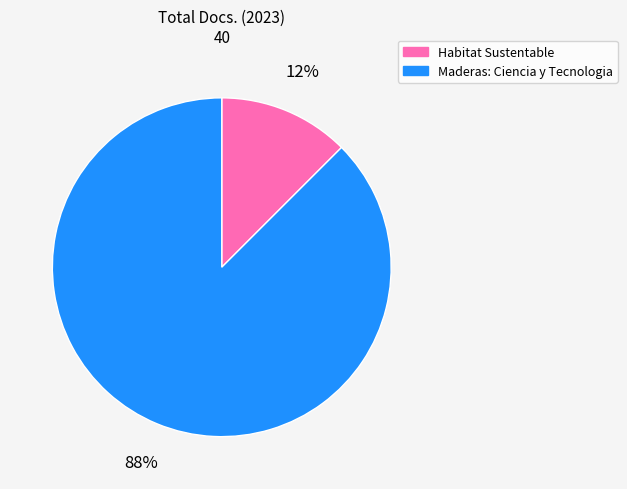

How many slices are in this pie chart?

2